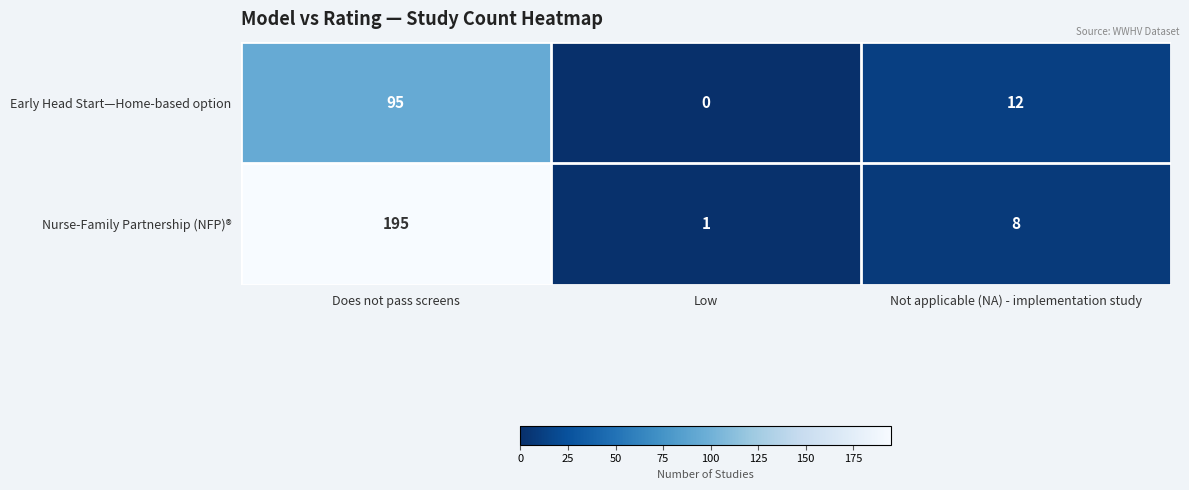

At which category is the sum across all series the highest?

Does not pass screens